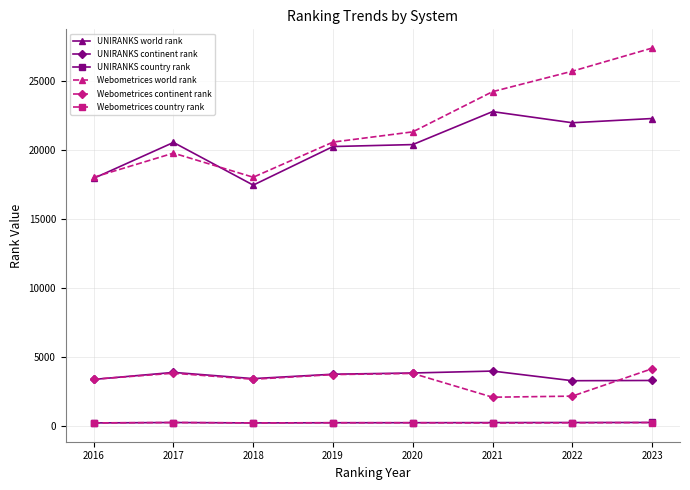

What is the approximate value of Webometrices continent rank at 2017, to the nearest 50?

3850